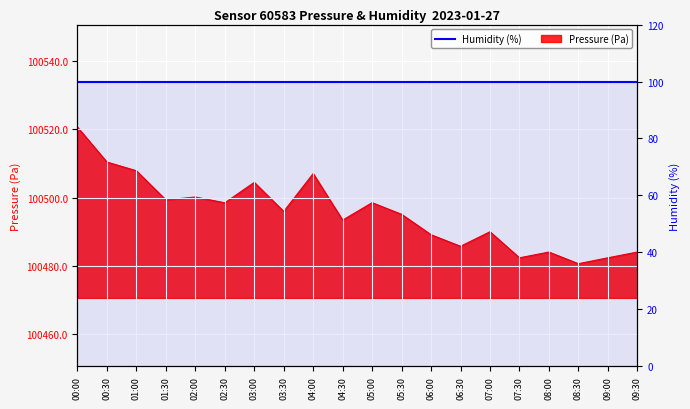

How many categories are shown in the chart?

20